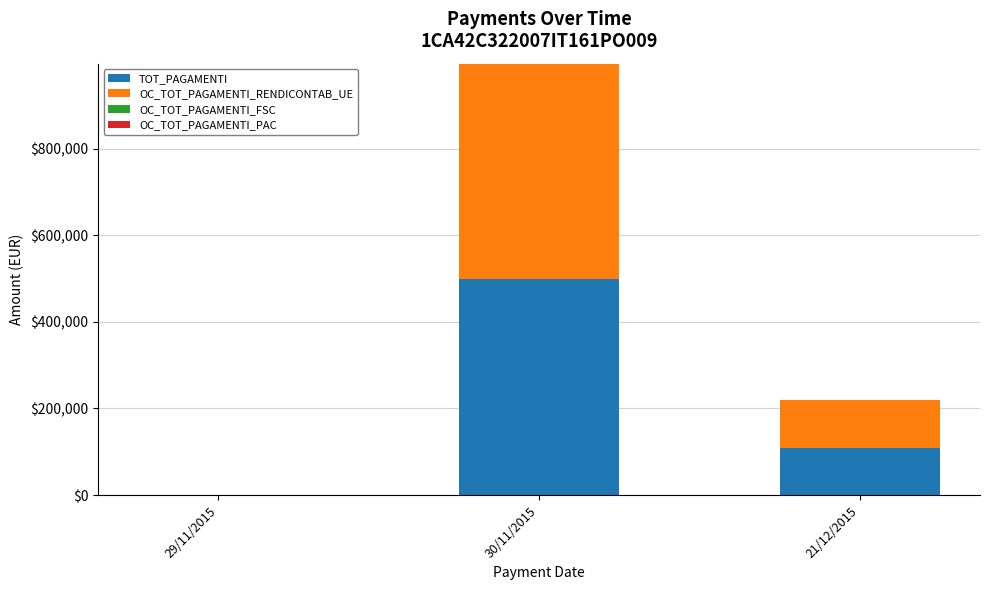

Where does the TOT_PAGAMENTI series first go above 109560?

30/11/2015